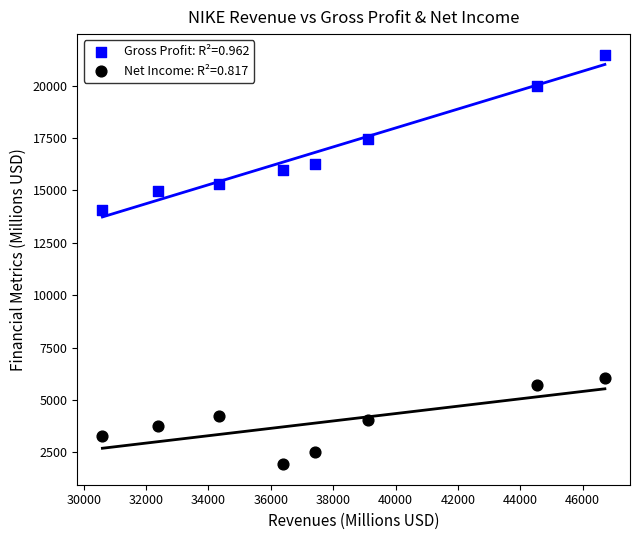

Across all data points, what is the range of X values (max minus min)?

16109